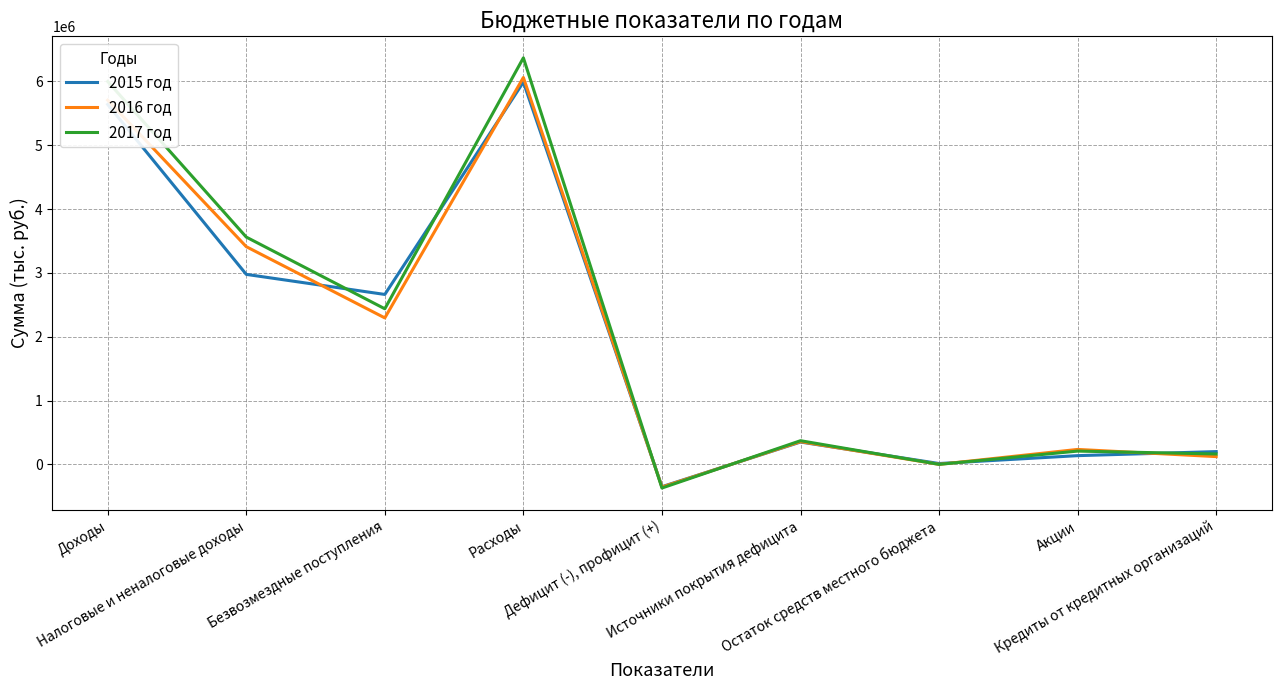

What is the smallest value displayed?

-370800.0